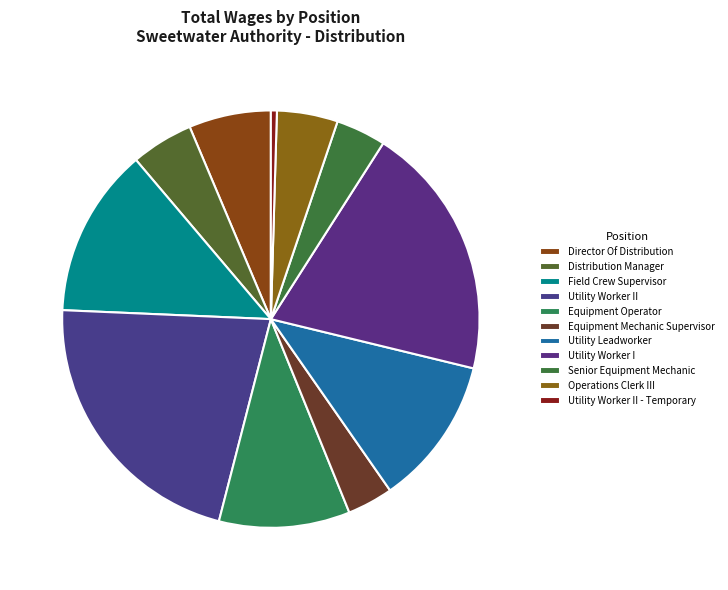

To the nearest percent, what is the combined percentage of Utility Worker II - Temporary and Field Crew Supervisor?

14%